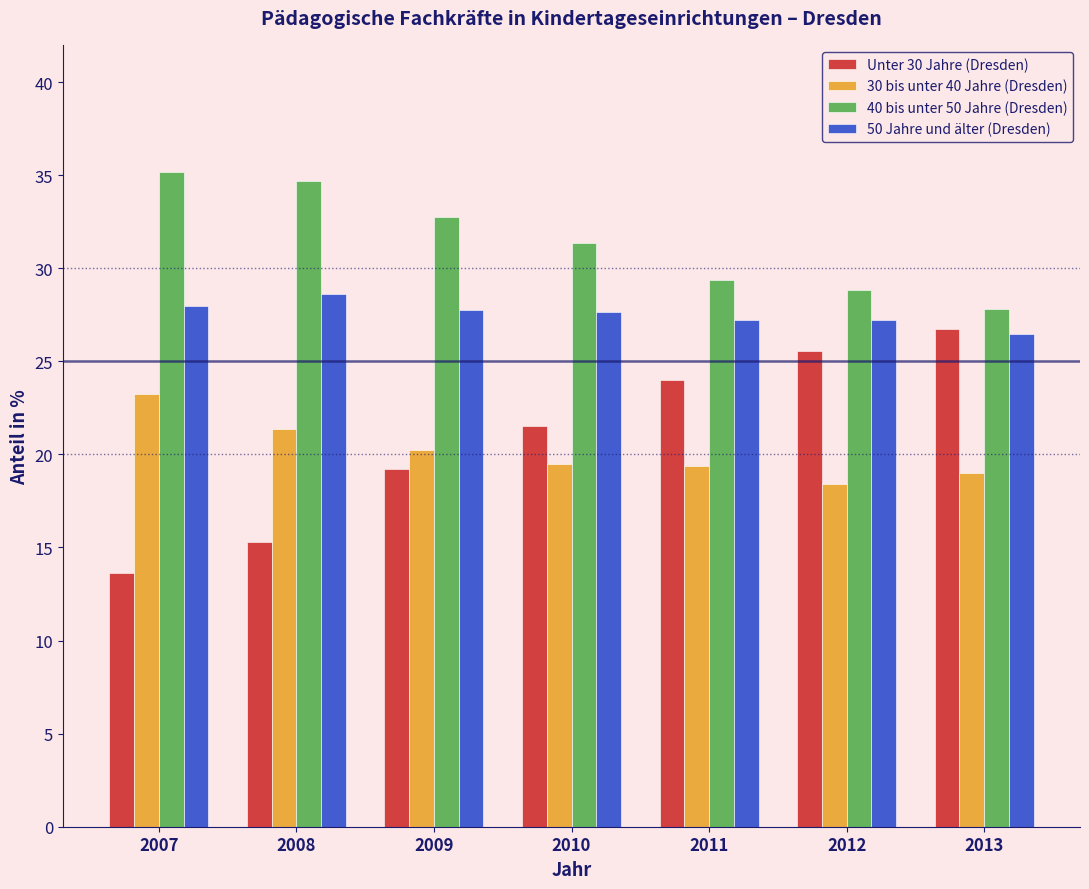

Is the value of Unter 30 Jahre (Dresden) at 2013 greater than the value of 40 bis unter 50 Jahre (Dresden) at 2013?

No